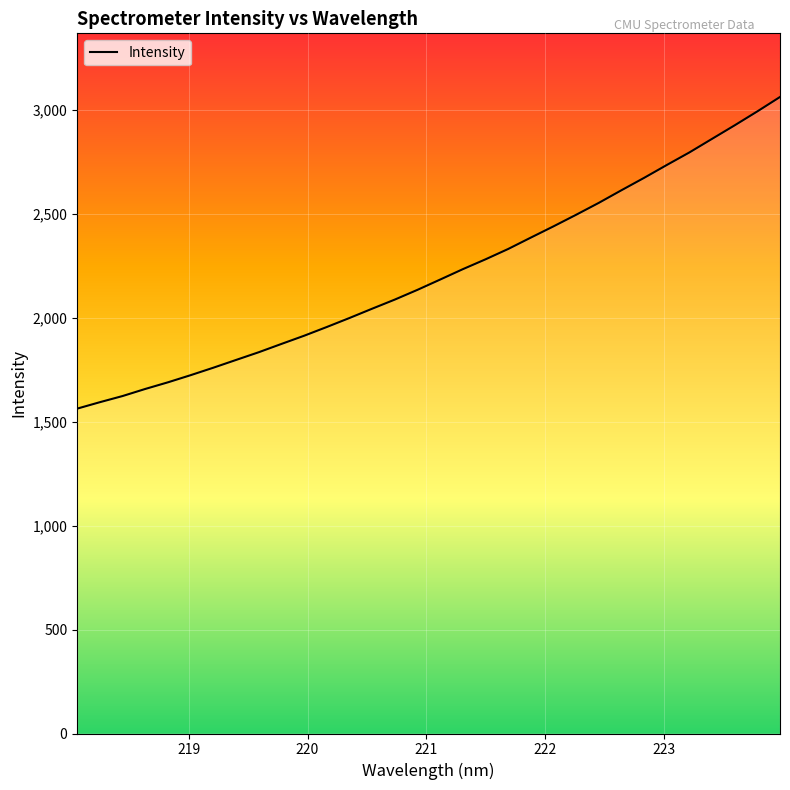

Count the number of data series in this chart.

1